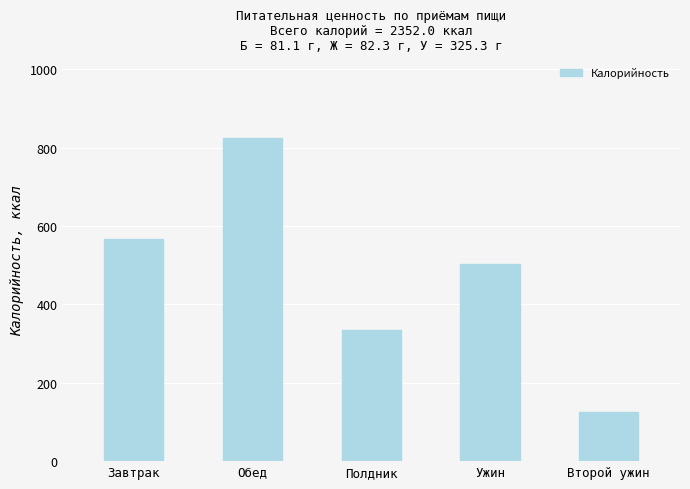

What is the change in value from Завтрак to Обед?

+258.7